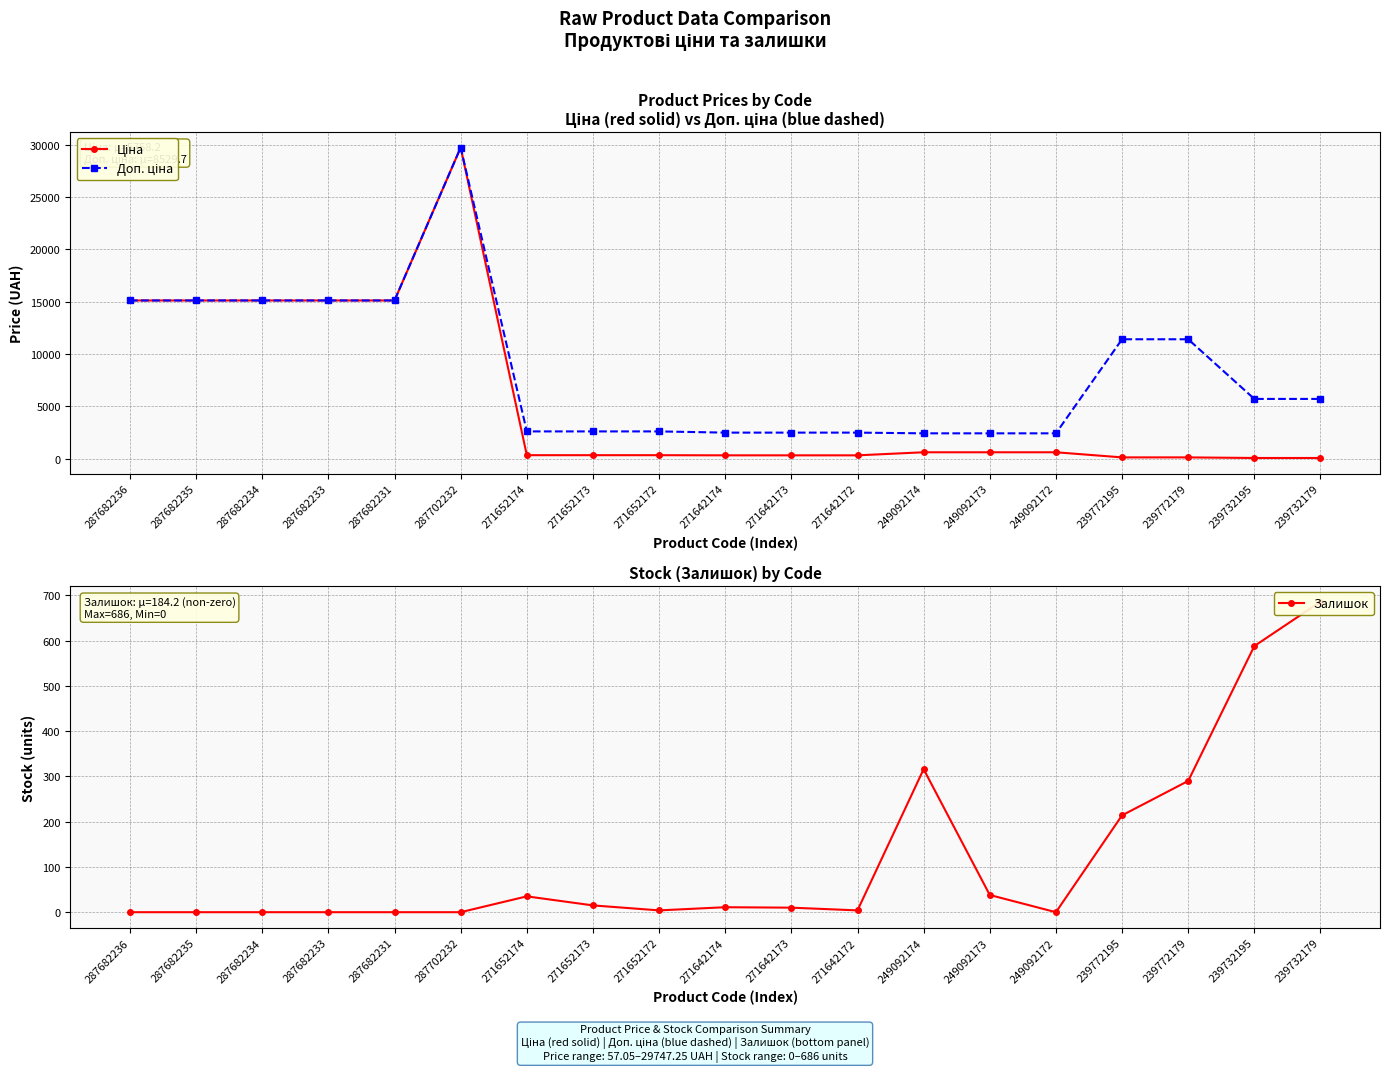

Rank the series by their maximum value, from highest to lowest.

Ціна, Доп. ціна, Залишок